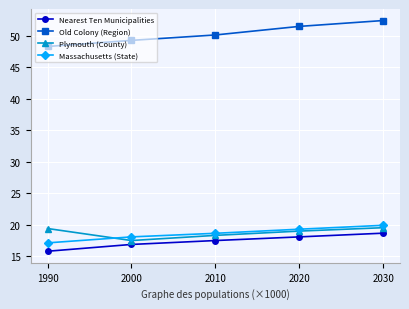

Which series has the largest total across all categories?

Old Colony (Region)